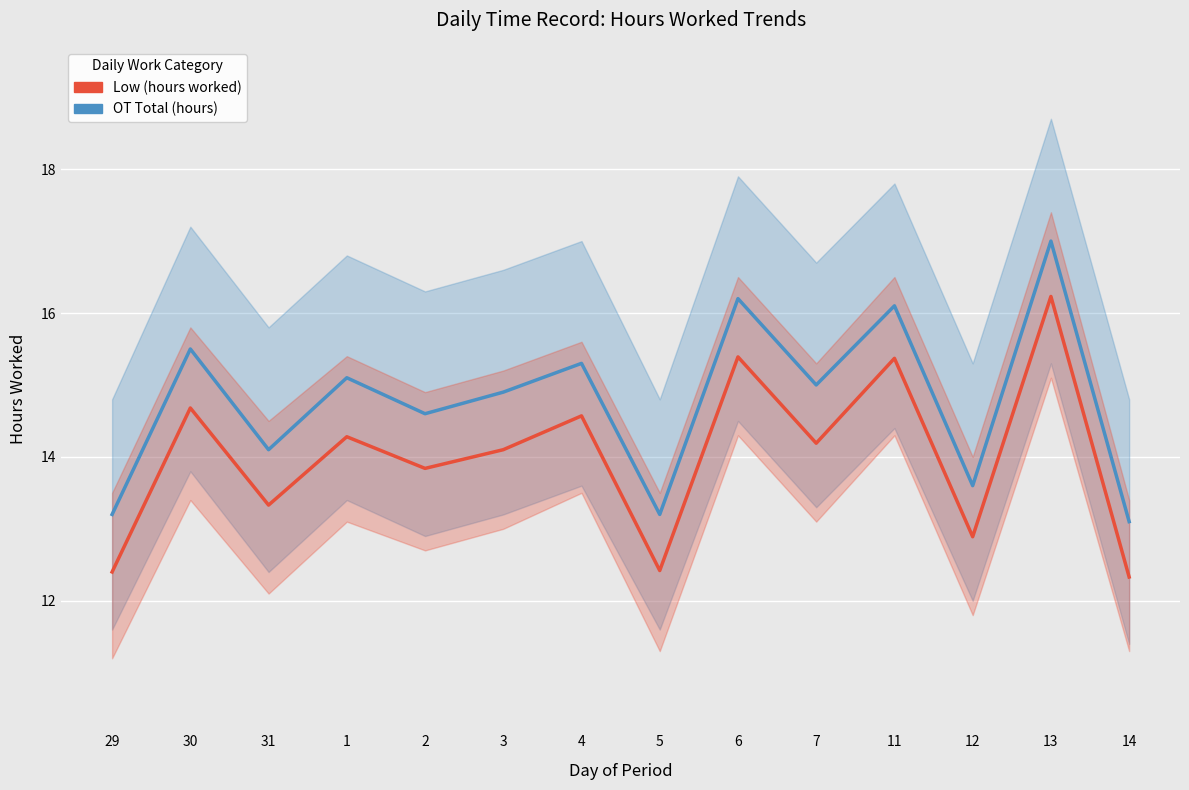

How many values in the OT Total (hours) series exceed 15?

6